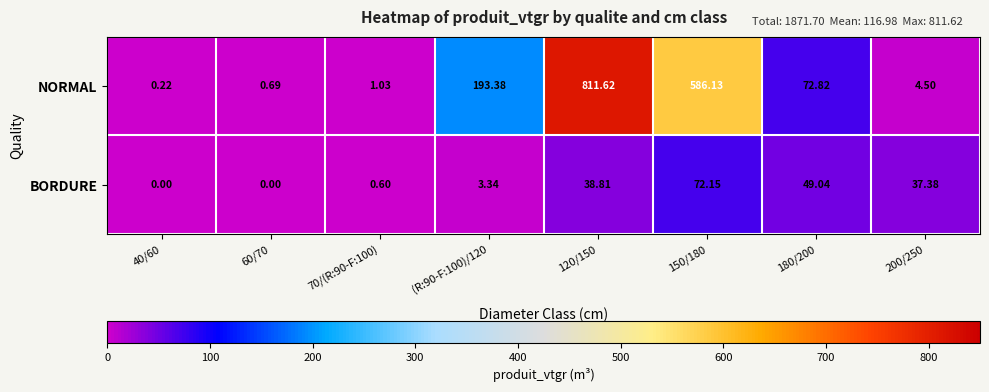

At which category is the sum across all series the highest?

120/150